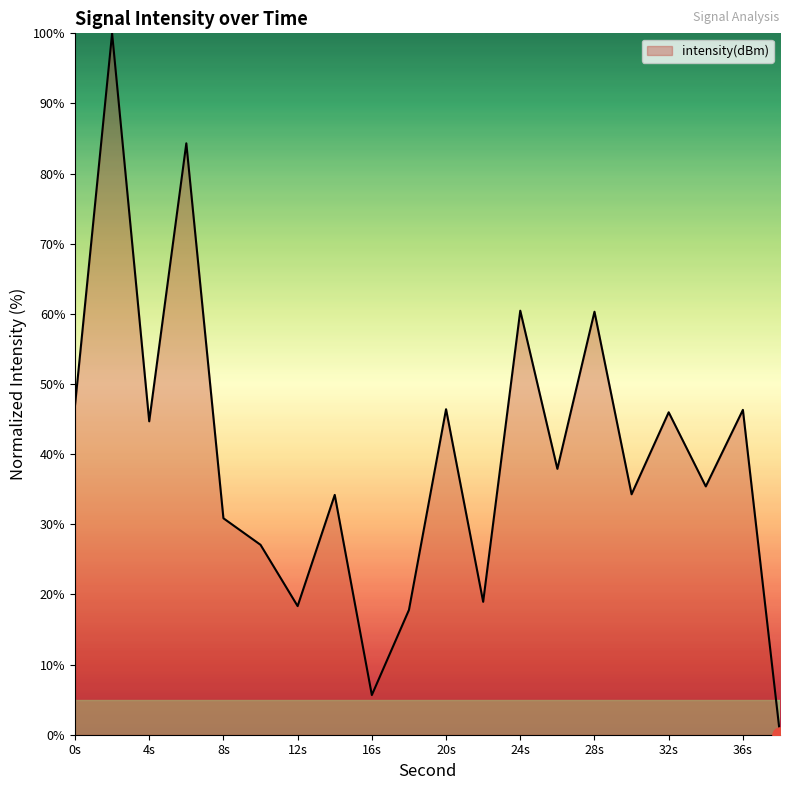

What is the greatest value displayed?

100.0